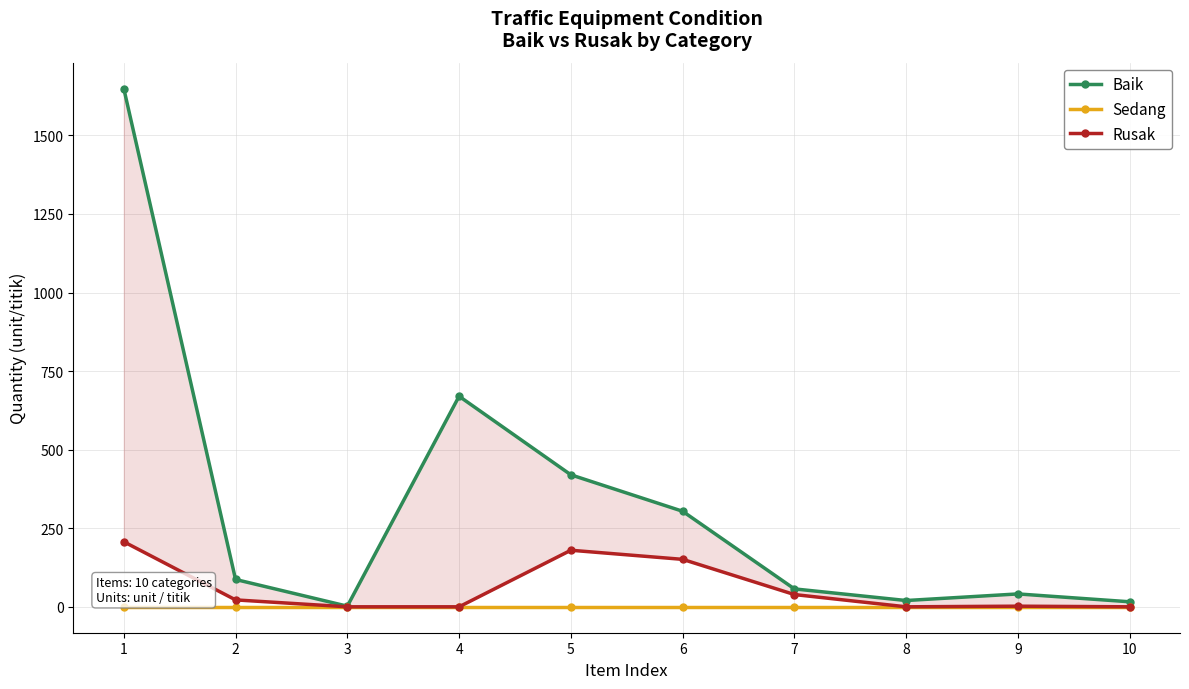

Between 5 and 6, which series saw the biggest shift?

Baik